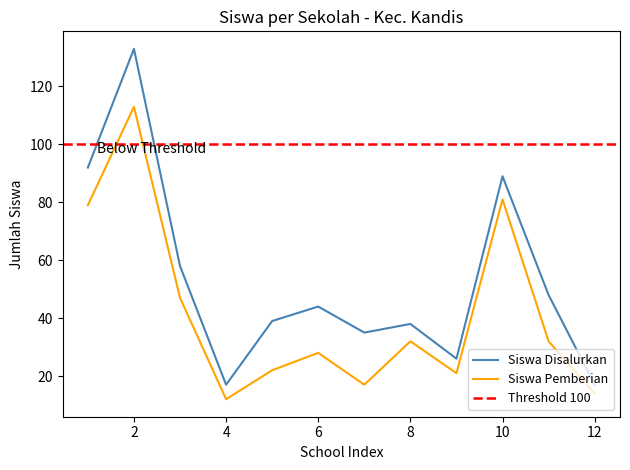

The Siswa Disalurkan series shows 17 at 4. True or false?

True